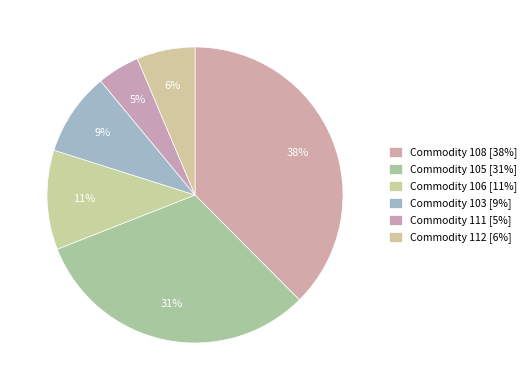

Which slice is the largest?

Commodity 108 [38%]